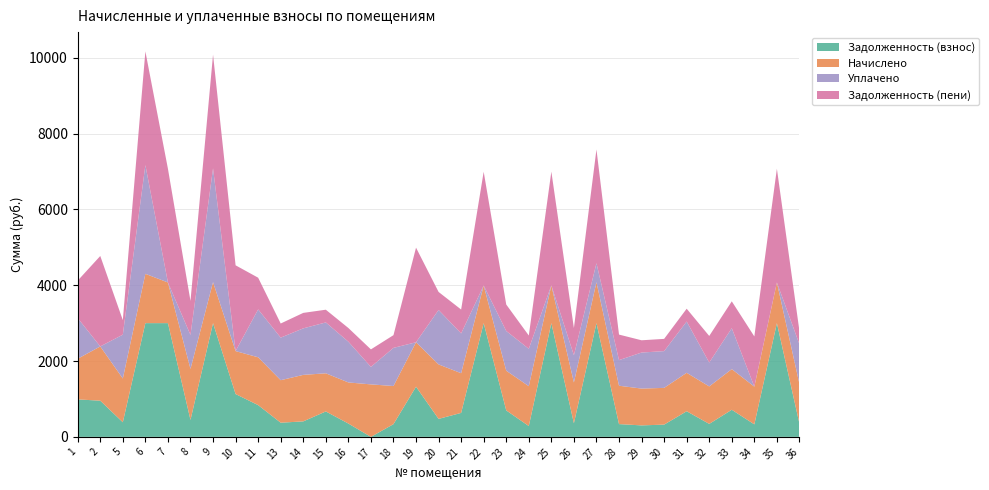

What is the total value across all series at 21?

3358.7